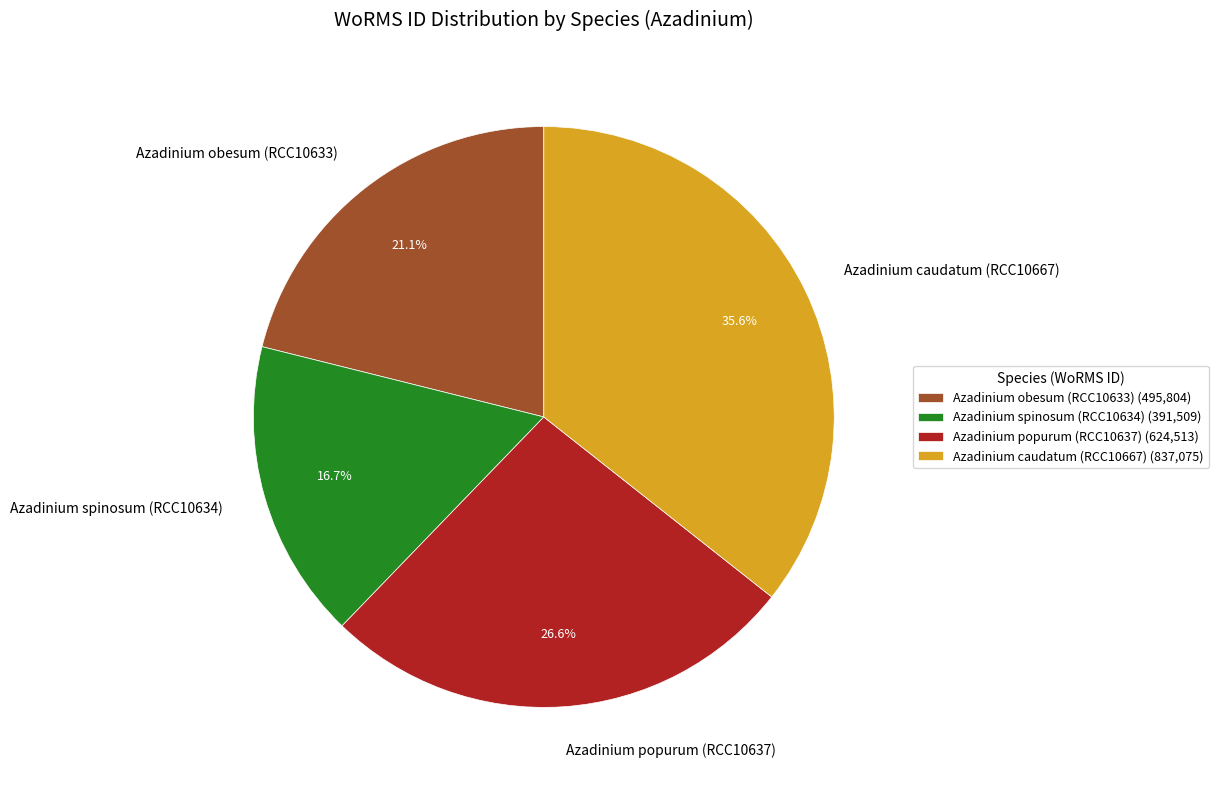

Rank the categories by value from highest to lowest.

Azadinium caudatum (RCC10667), Azadinium popurum (RCC10637), Azadinium obesum (RCC10633), Azadinium spinosum (RCC10634)